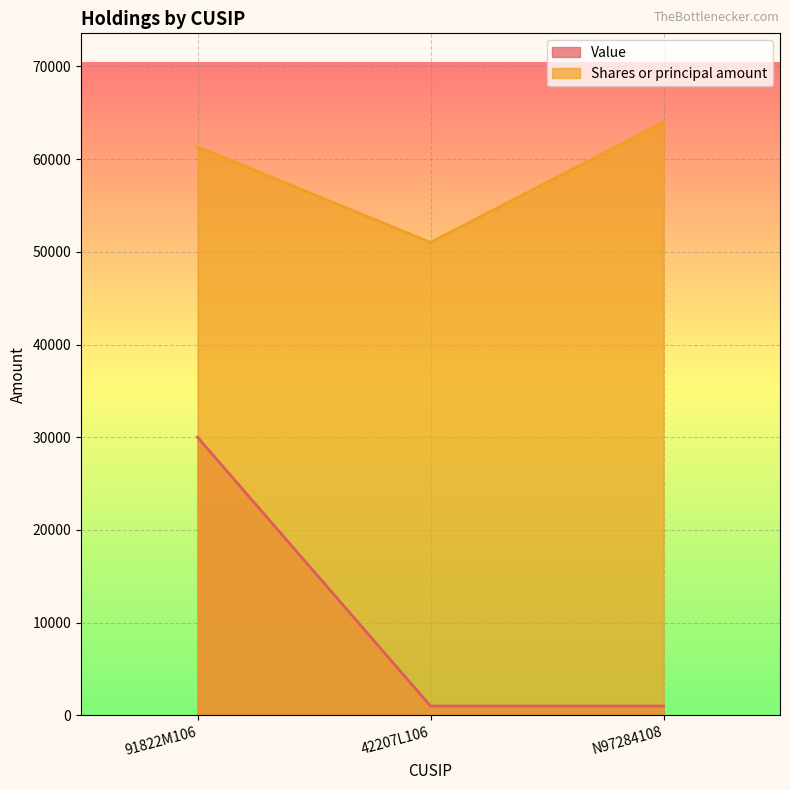

How many Shares or principal amount values are between 51025 and 63980?

3